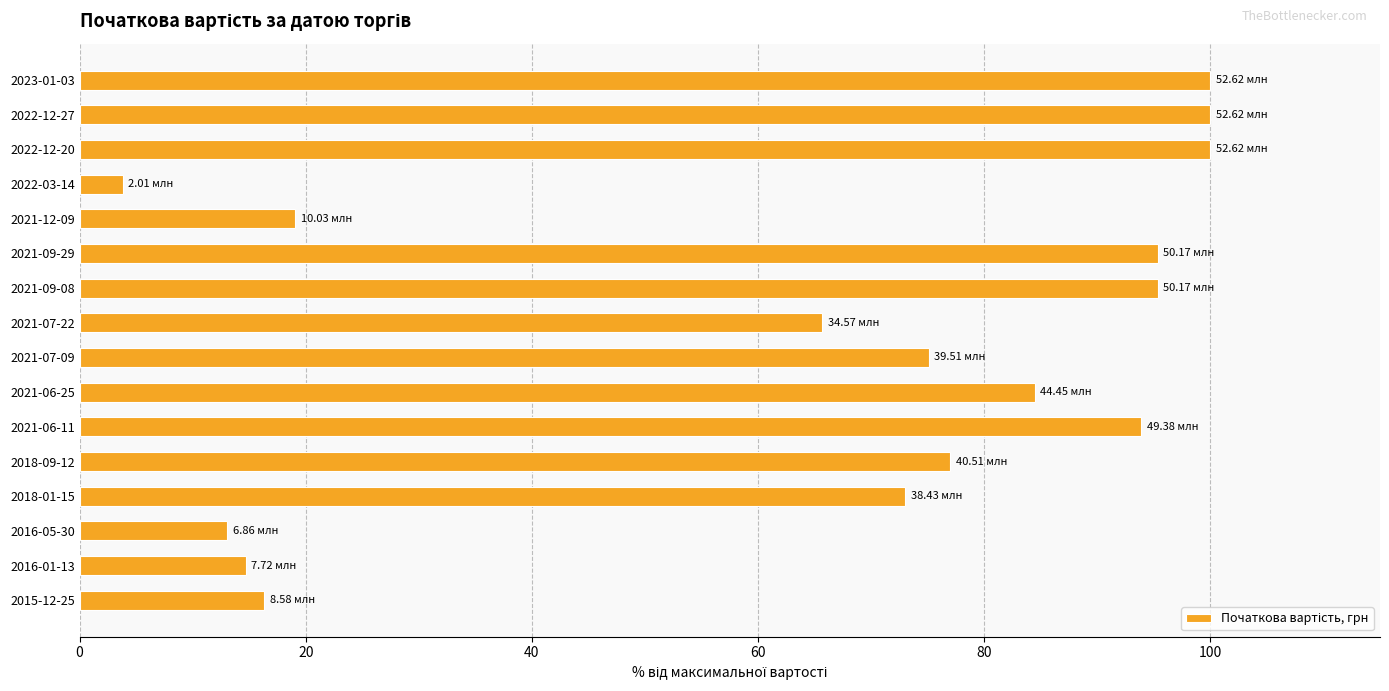

What is the sum of all values?

1026.7